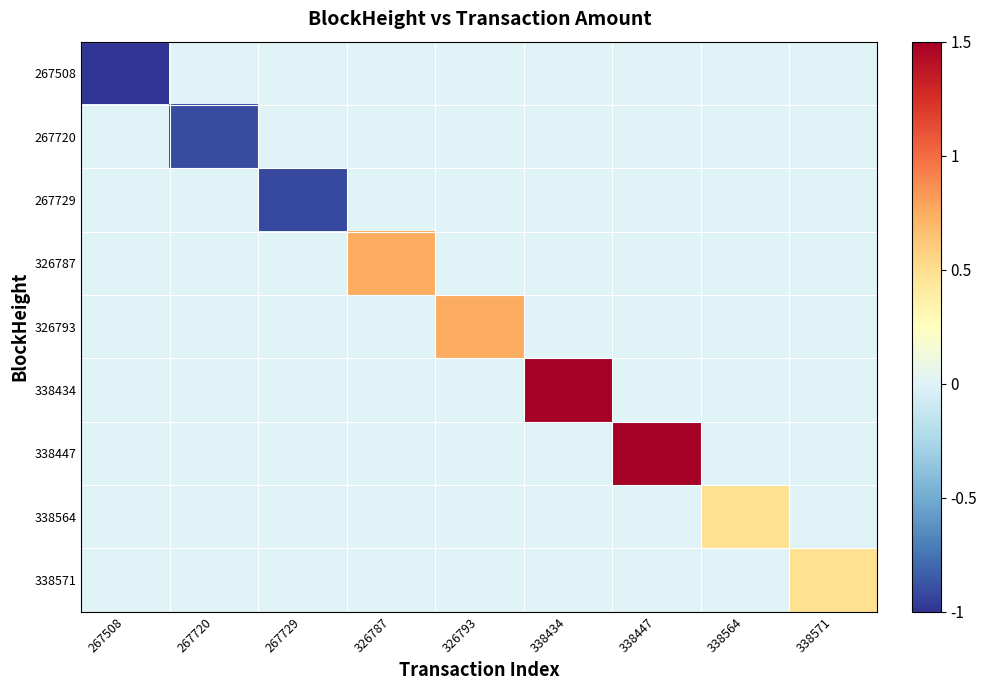

Reading left to right, extract all data points from this chart.

267508: 267508=-1.0	267720=0.0	267729=0.0	326787=0.0	326793=0.0	338434=0.0	338447=0.0	338564=0.0	338571=0.0
267720: 267508=0.0	267720=-0.9	267729=0.0	326787=0.0	326793=0.0	338434=0.0	338447=0.0	338564=0.0	338571=0.0
267729: 267508=0.0	267720=0.0	267729=-0.9	326787=0.0	326793=0.0	338434=0.0	338447=0.0	338564=0.0	338571=0.0
326787: 267508=0.0	267720=0.0	267729=0.0	326787=0.8	326793=0.0	338434=0.0	338447=0.0	338564=0.0	338571=0.0
326793: 267508=0.0	267720=0.0	267729=0.0	326787=0.0	326793=0.8	338434=0.0	338447=0.0	338564=0.0	338571=0.0
338434: 267508=0.0	267720=0.0	267729=0.0	326787=0.0	326793=0.0	338434=1.5	338447=0.0	338564=0.0	338571=0.0
338447: 267508=0.0	267720=0.0	267729=0.0	326787=0.0	326793=0.0	338434=0.0	338447=1.5	338564=0.0	338571=0.0
338564: 267508=0.0	267720=0.0	267729=0.0	326787=0.0	326793=0.0	338434=0.0	338447=0.0	338564=0.5	338571=0.0
338571: 267508=0.0	267720=0.0	267729=0.0	326787=0.0	326793=0.0	338434=0.0	338447=0.0	338564=0.0	338571=0.5